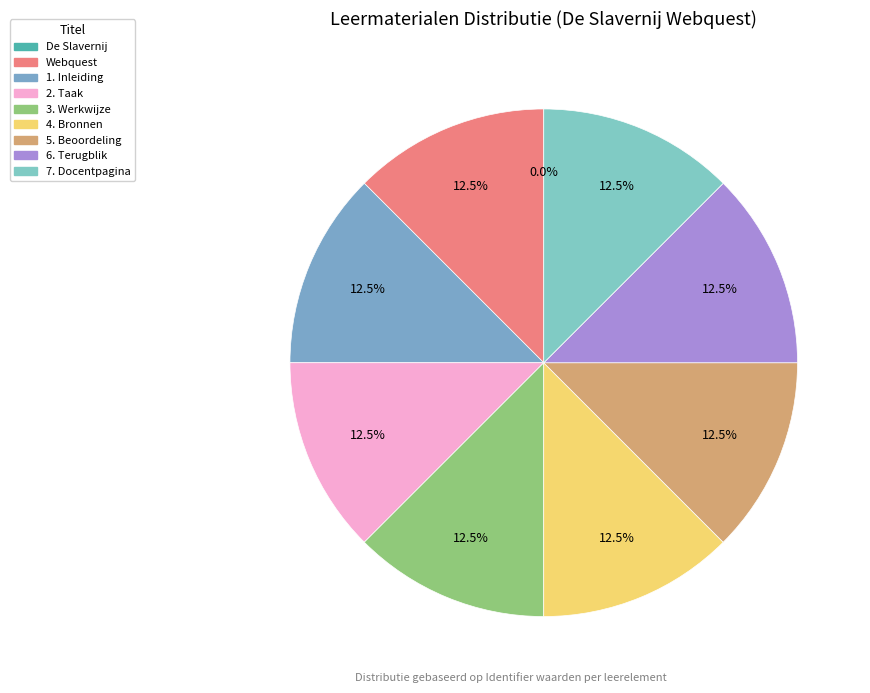

Does 1. Inleiding account for over 50% of the chart?

No